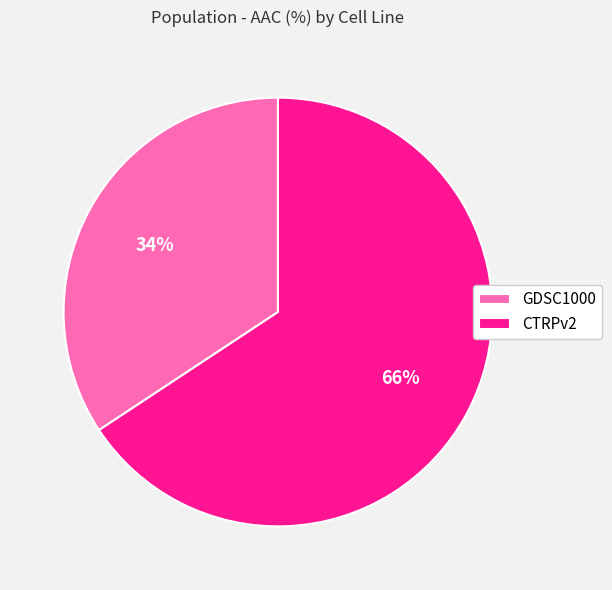

Rank the categories by value from highest to lowest.

CTRPv2, GDSC1000